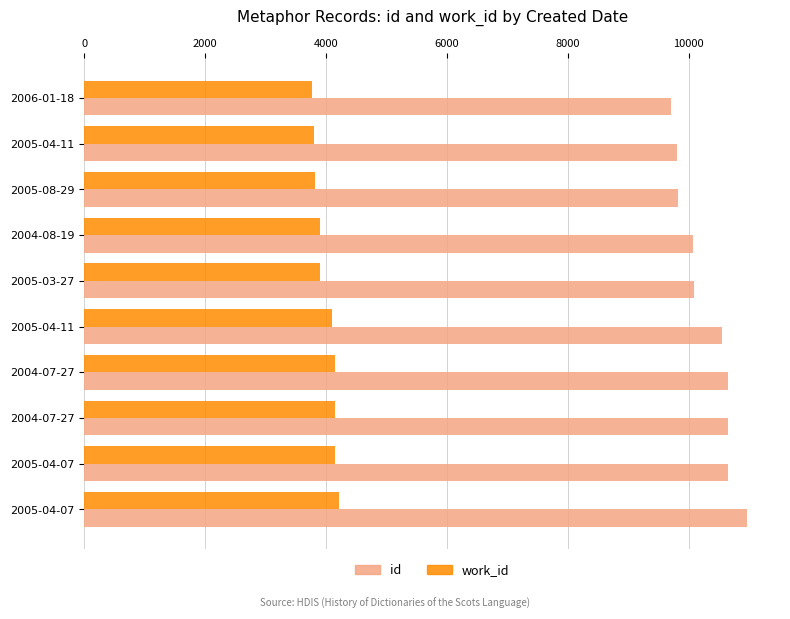

What are all the series names shown in the legend?

id, work_id